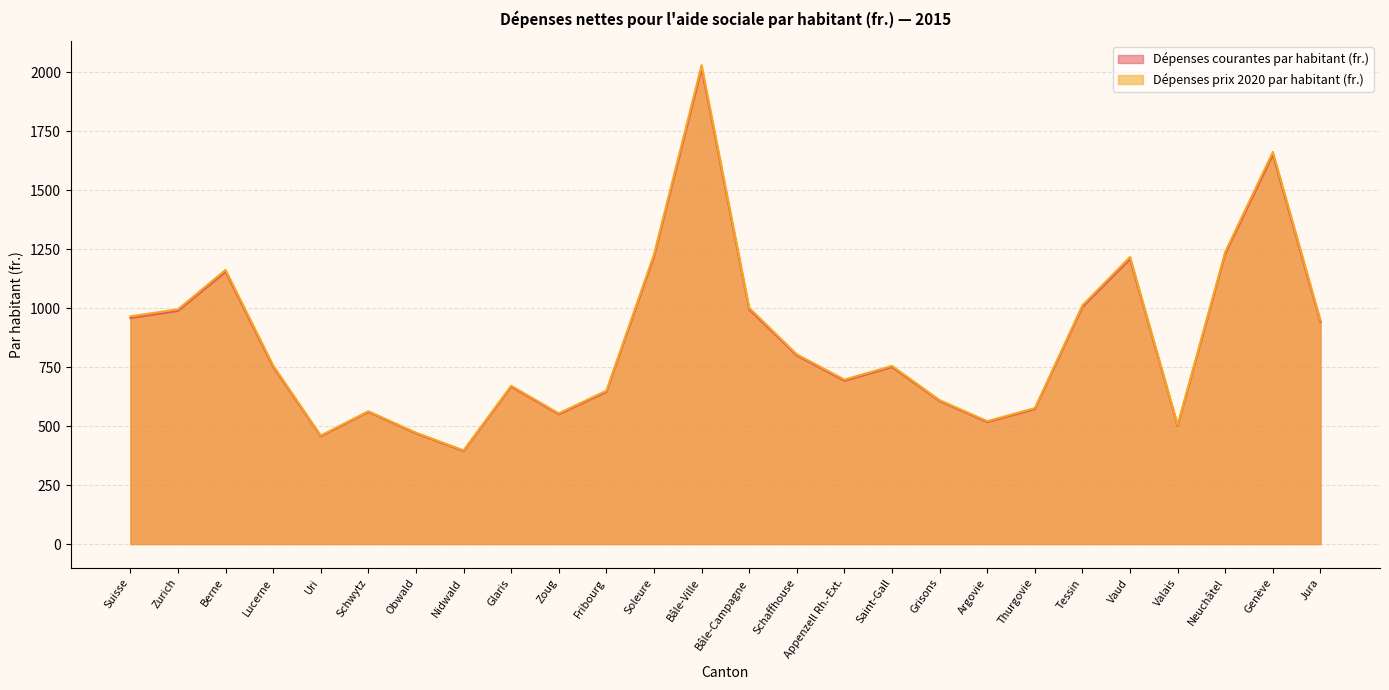

What is the lowest value of the Dépenses prix 2020 par habitant (fr.) series?

397